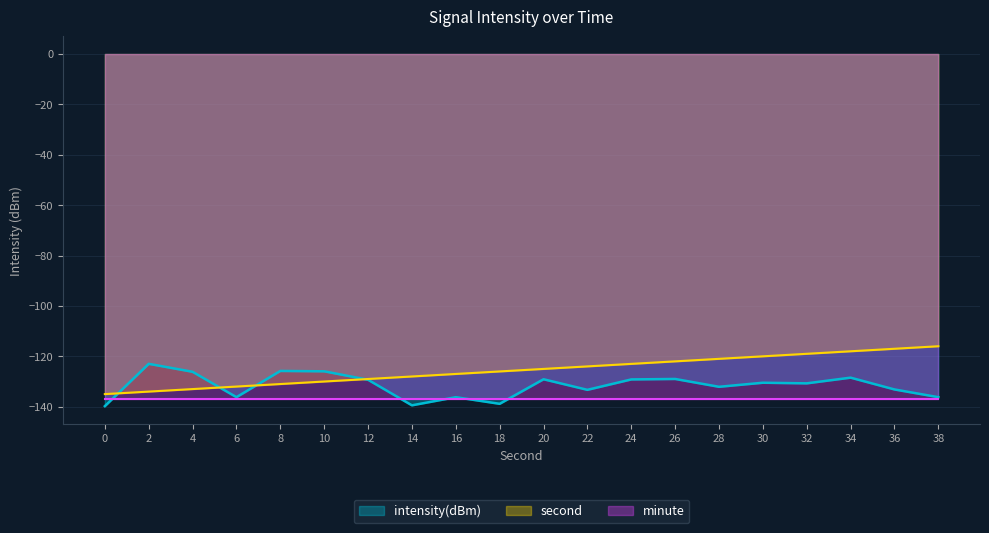

What is the sum of all intensity(dBm) values?

-2632.4